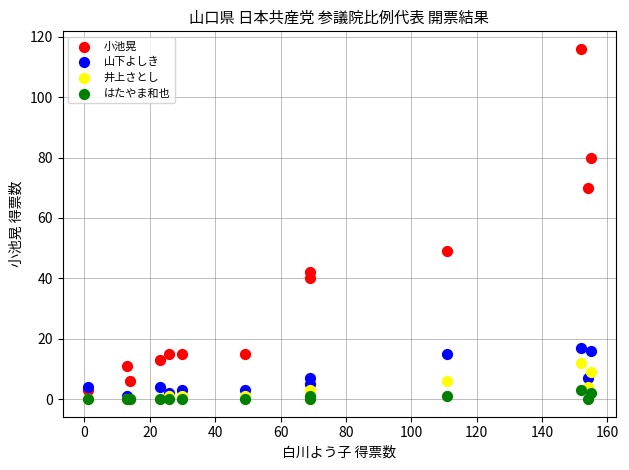

Across all series, what Y value is closest to 58?

49